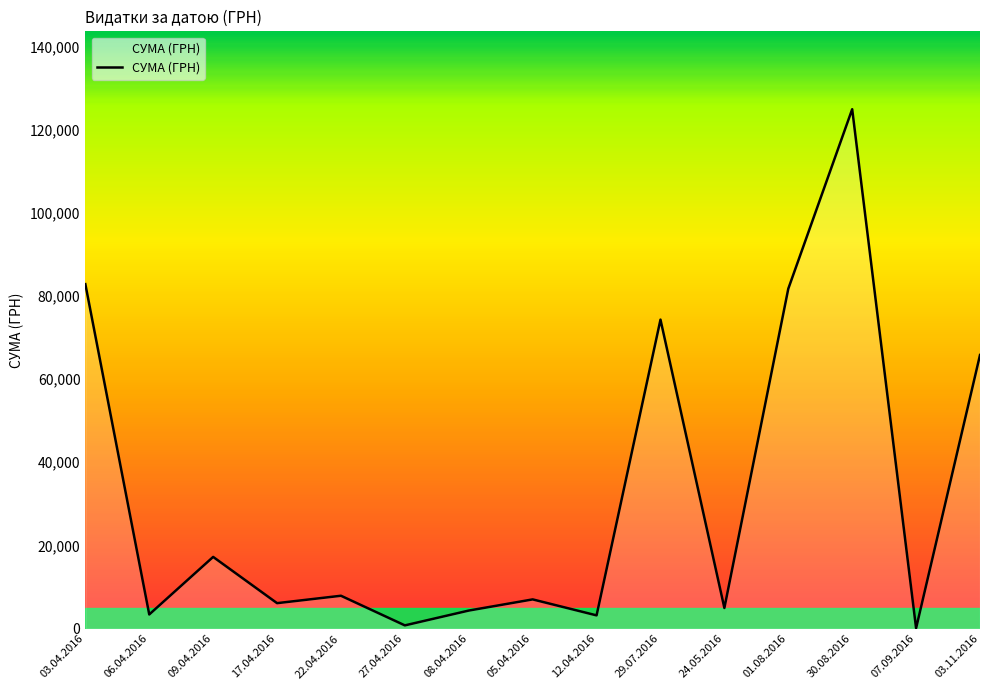

What is the difference between the maximum and minimum values?

124820.3